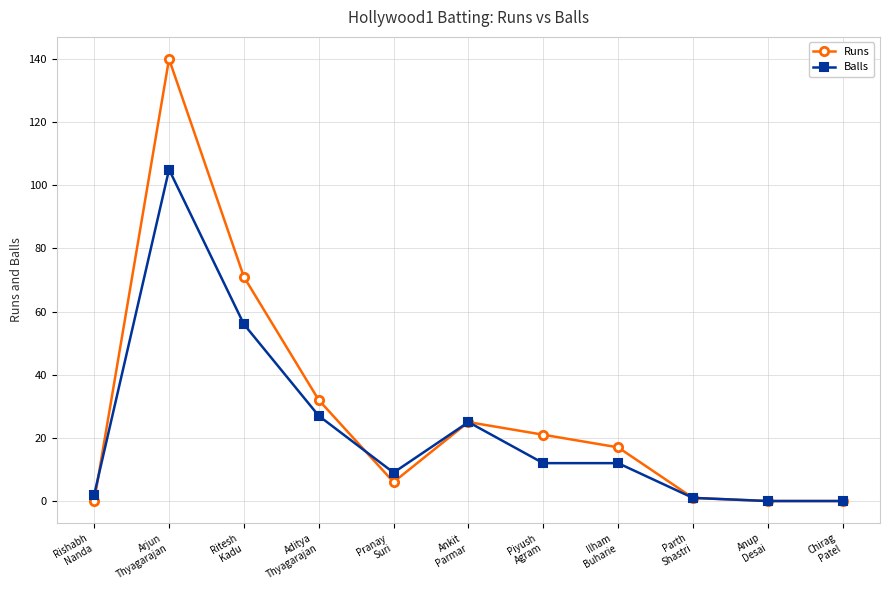

At which label does Balls first exceed 12?

Arjun
Thyagarajan